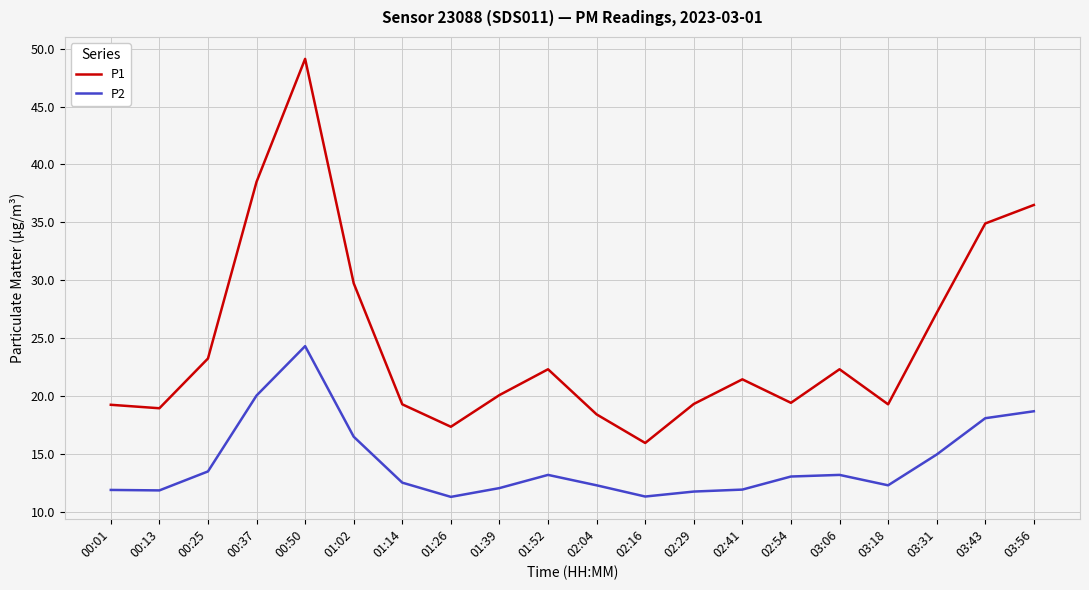

What are all the series names shown in the legend?

P1, P2